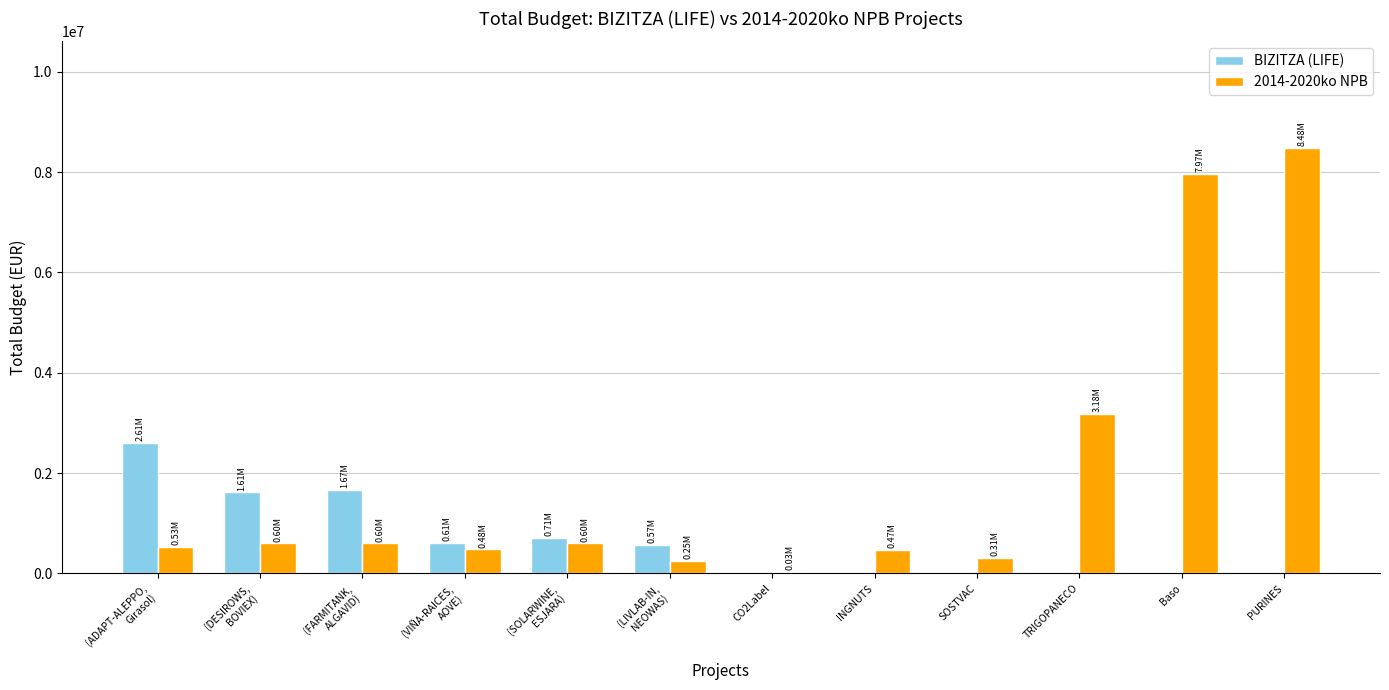

Which label corresponds to the largest value in the chart?

PURINES